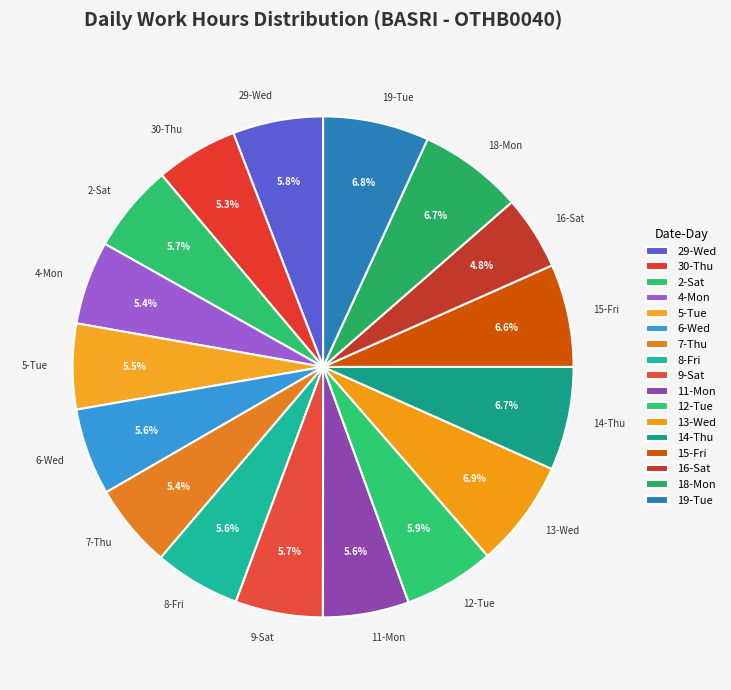

To the nearest percent, what portion does 29-Wed represent?

6%